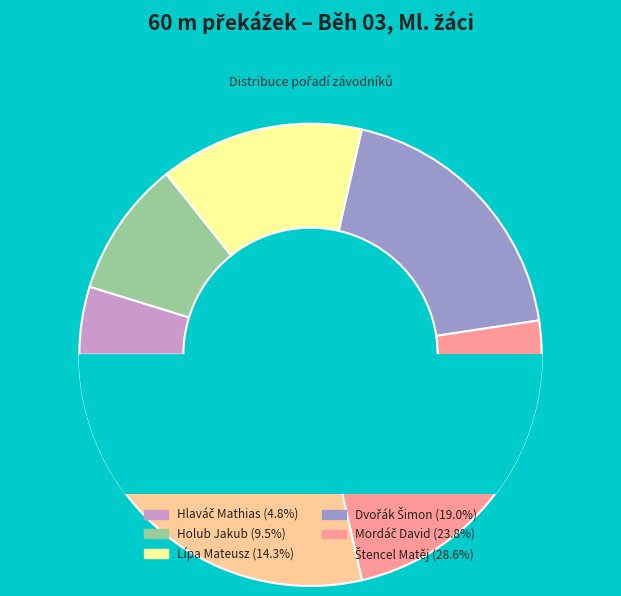

Does Holub Jakub represent more than half of the total?

No